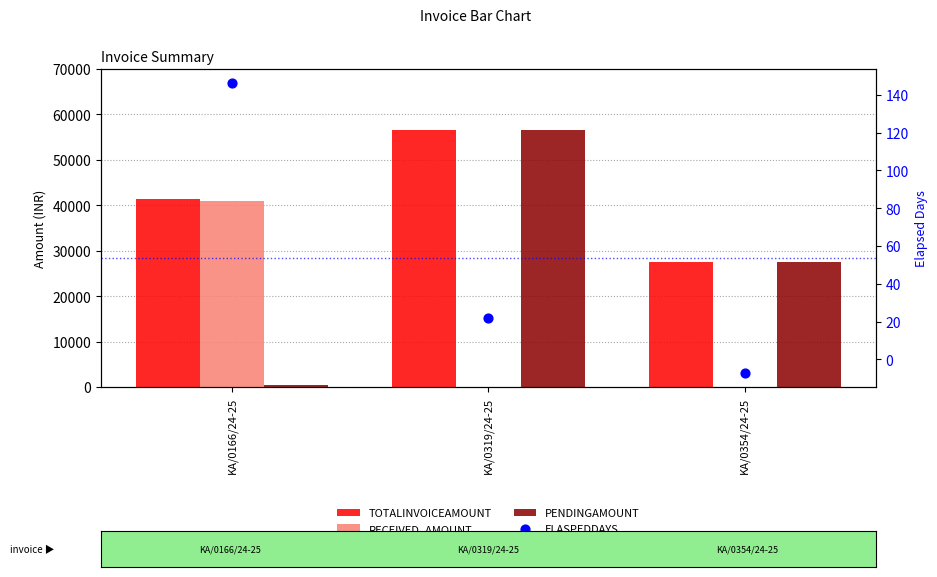

At how many categories does at least one series exceed 50517?

1